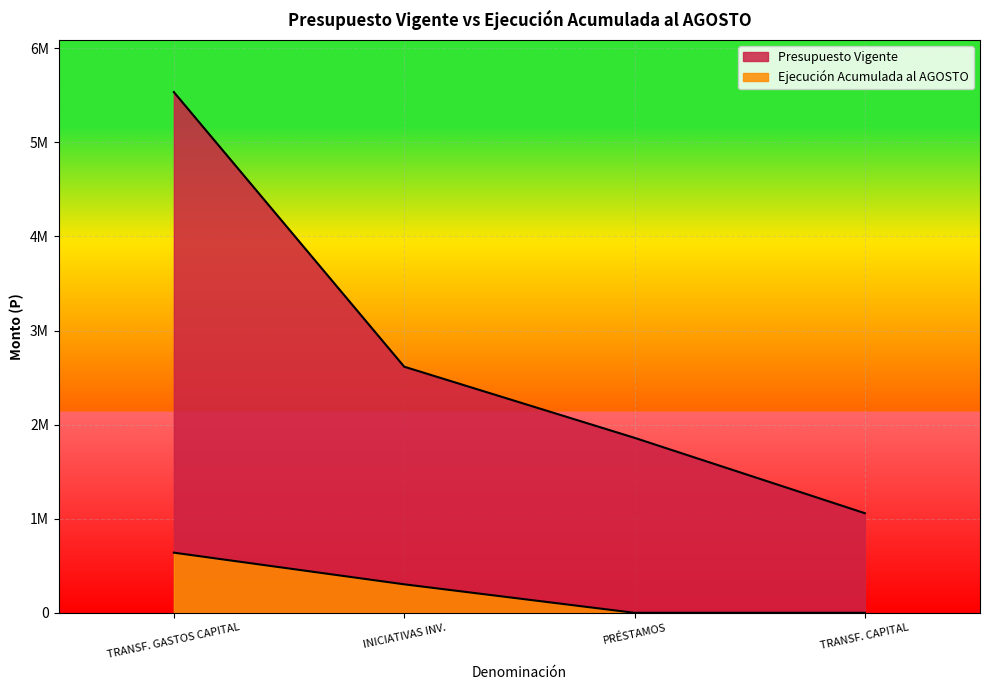

At which label is Presupuesto Vigente closest to 3296394?

INICIATIVAS INV.